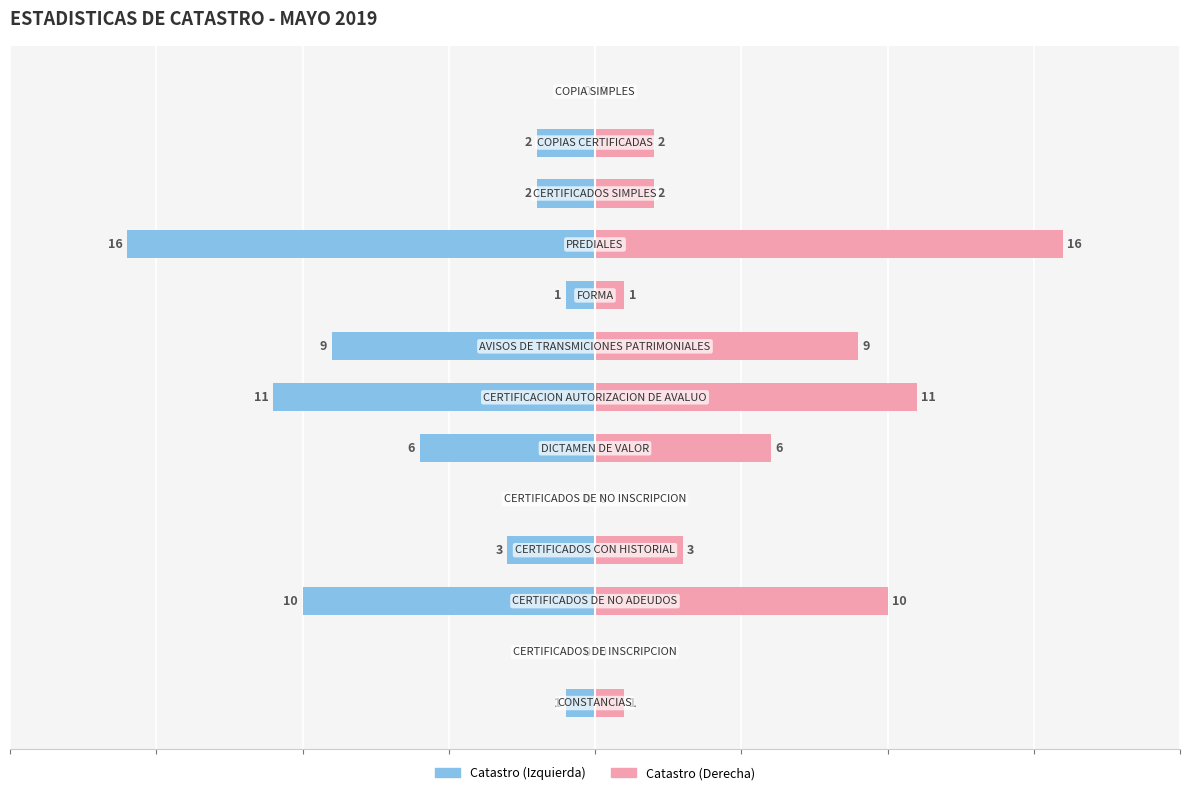

The Cantidad (Mayo 2019) series shows 3 at 10. True or false?

False